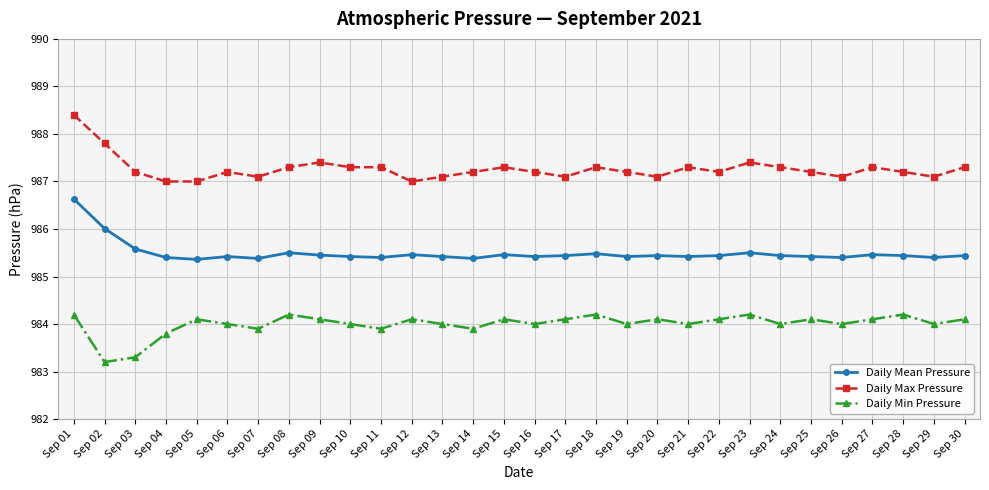

What value does the Daily Max Pressure series have at Sep 01?

988.4